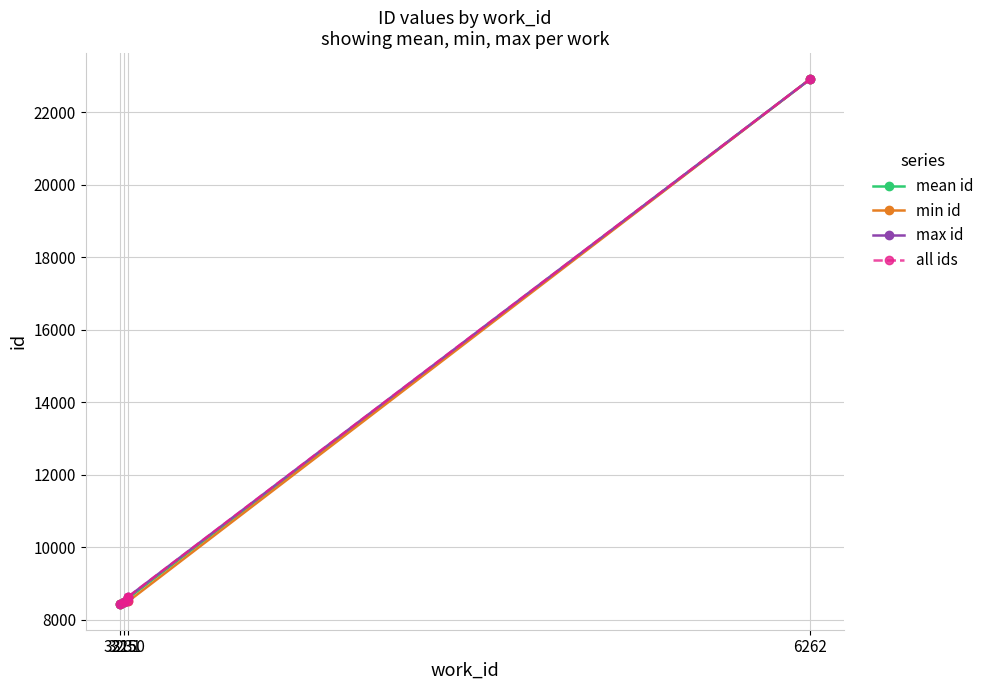

Reading left to right, transcribe all the data shown in this chart.

3215=8445	3231=8481	3250=8505	3250=8632	3250=8633	6262=22910